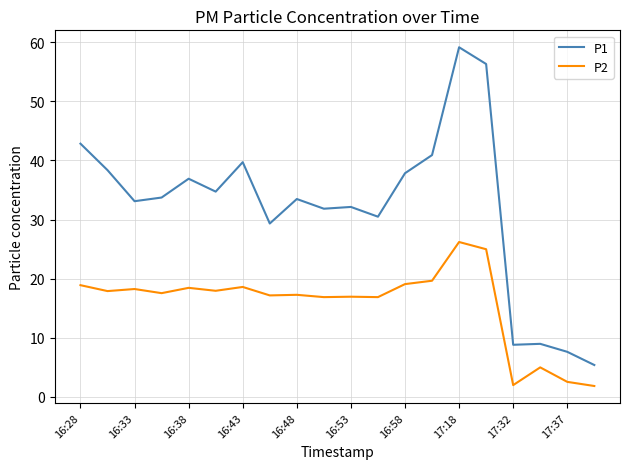

True or false: P2 and P1 intersect in this chart.

False